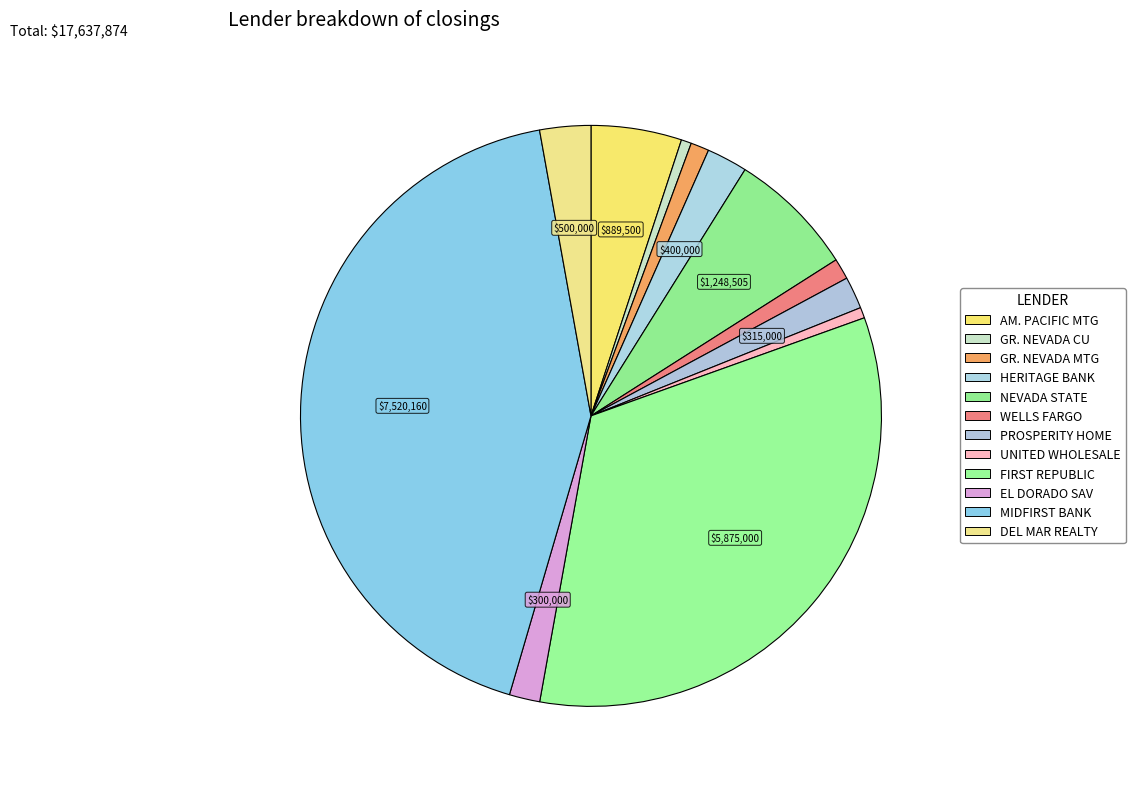

Does any single category account for the majority?

No